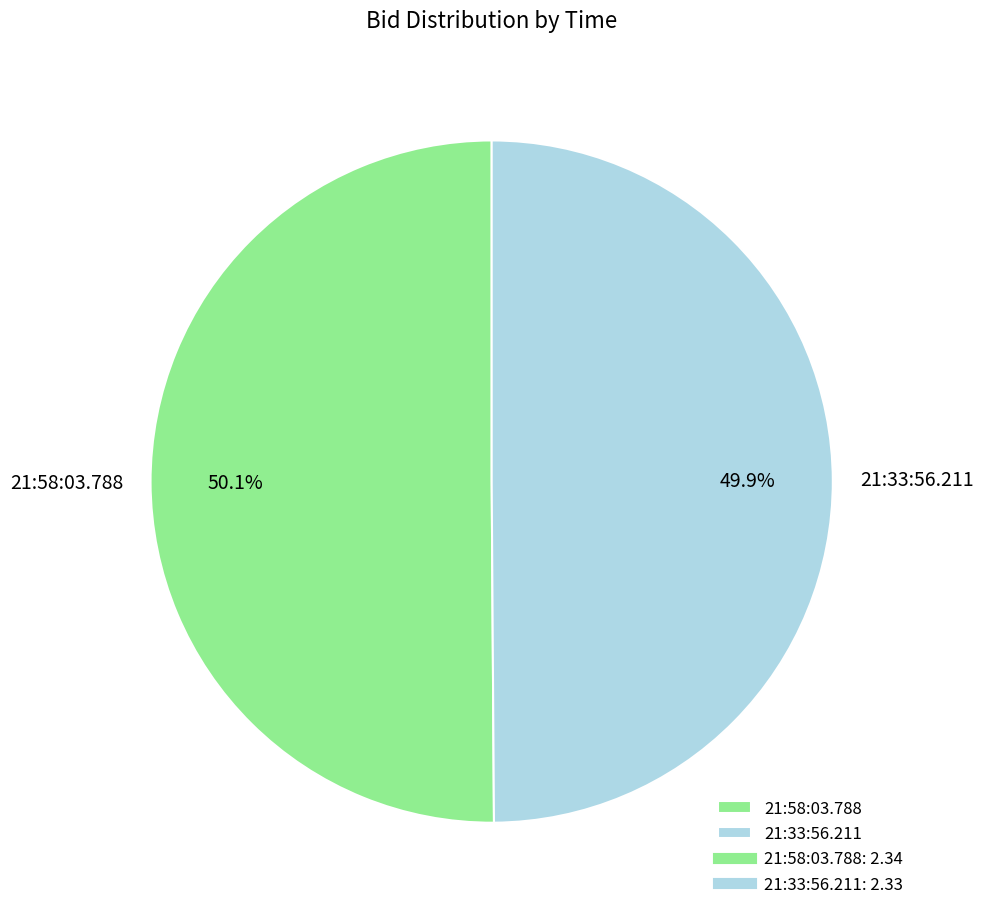

The 21:33:56.211 slice represents 50% of the pie. True or false?

True